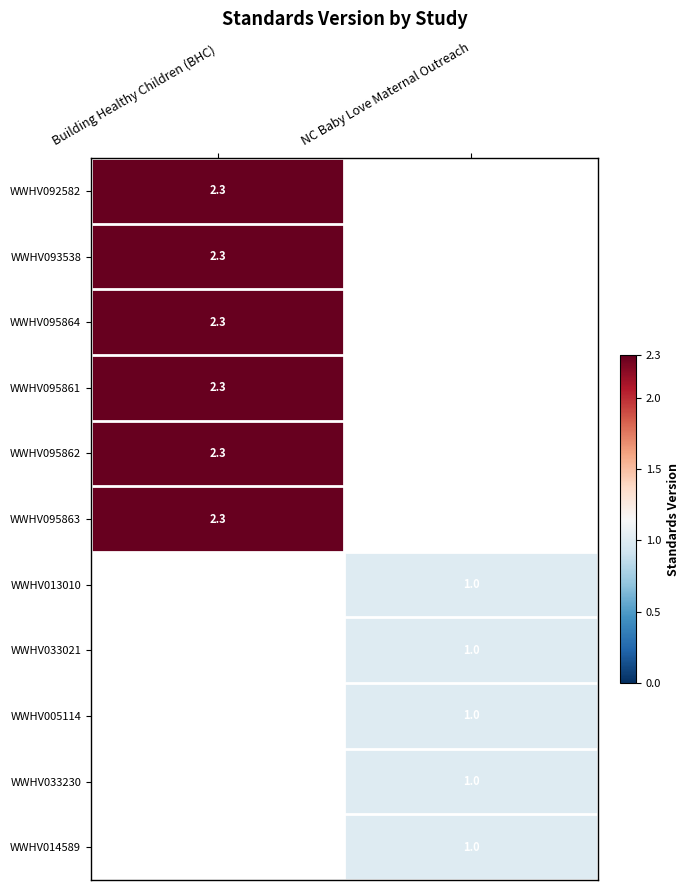

True or false: WWHV095862 has a value of 2.3 at Building Healthy Children (BHC).

True